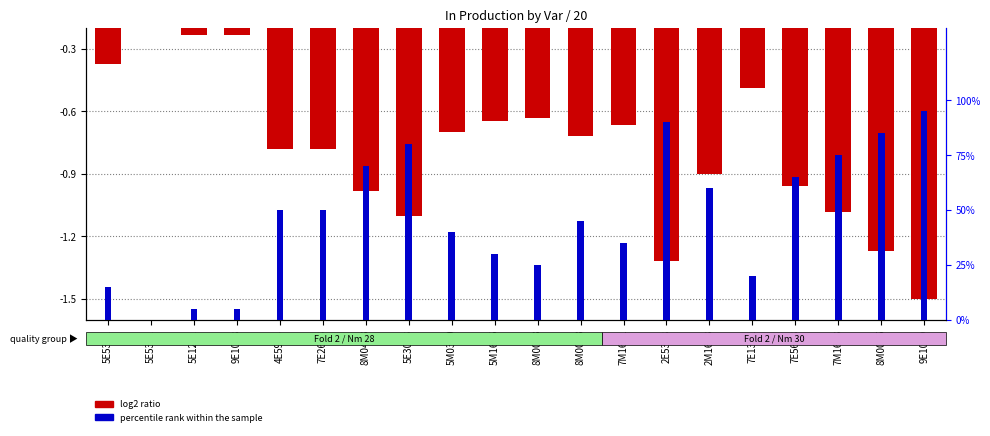

How many data points in percentile rank within the sample are less than 50?

10